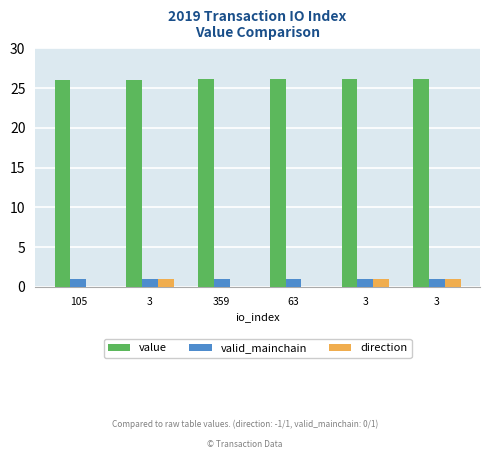

Which label corresponds to the largest value in the chart?

359